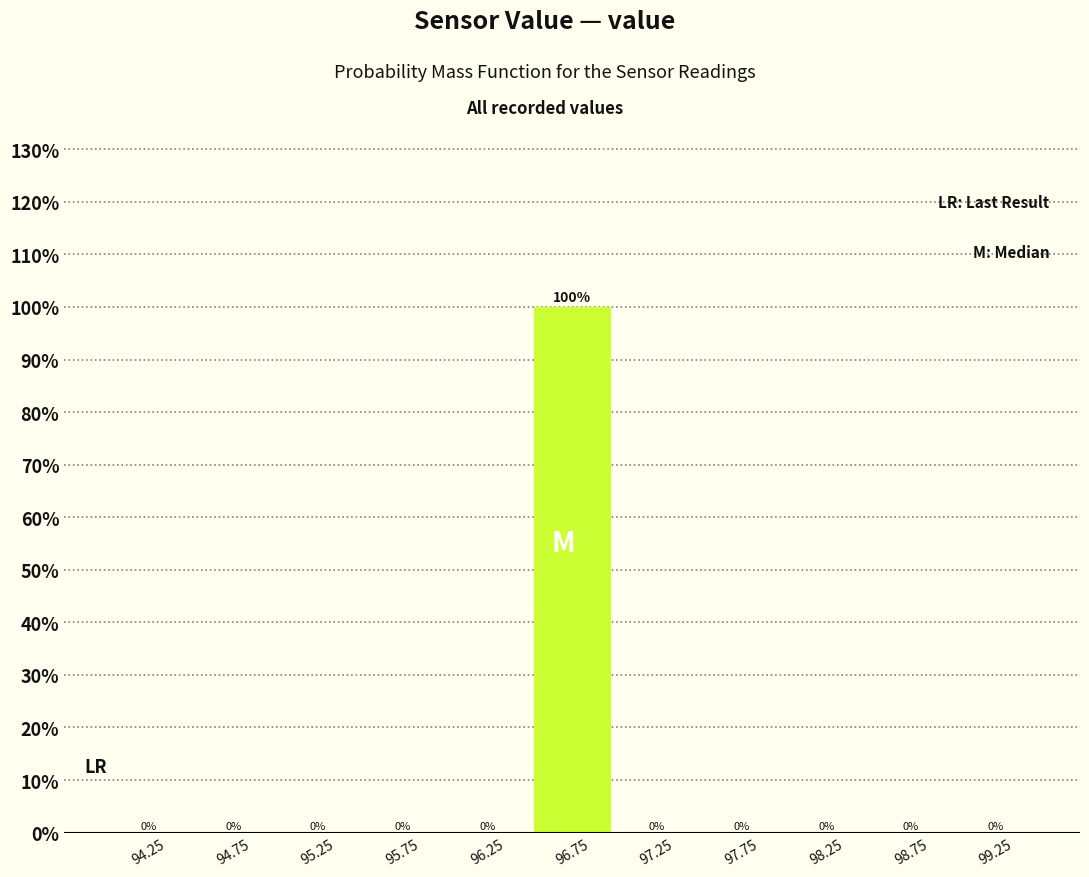

Which range on the x-axis has the tallest bar?

96.5 to 97.0